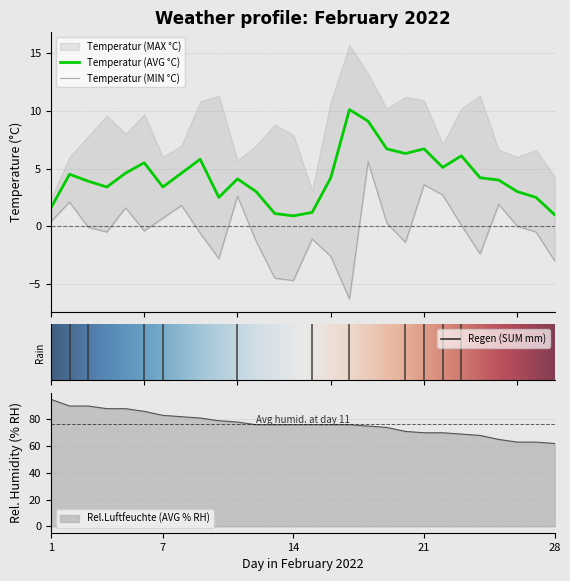

List the series in order of their peak value, highest first.

Rel.Luftfeuchte (AVG % RH), Temperatur (MAX °C), Regen (SUM mm), Temperatur (AVG °C), Temperatur (MIN °C)